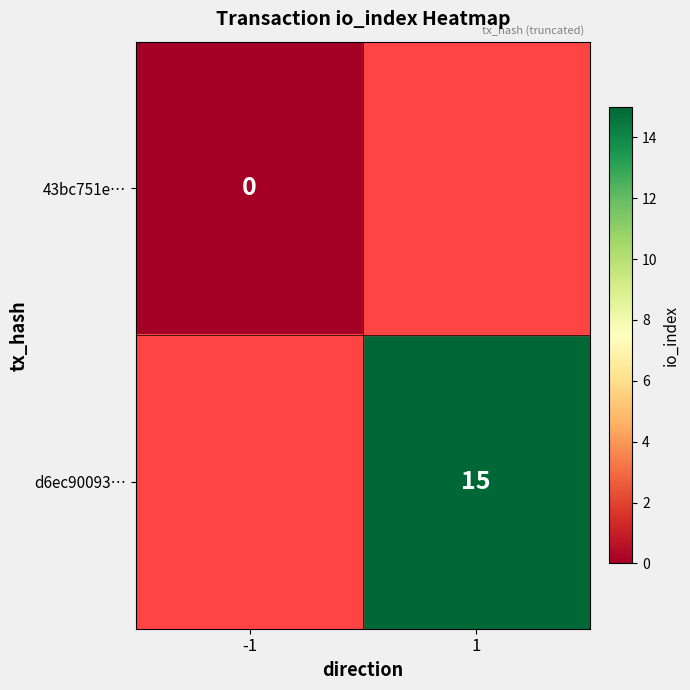

True or false: d6ec90093… has a value of 26 at 1.

False